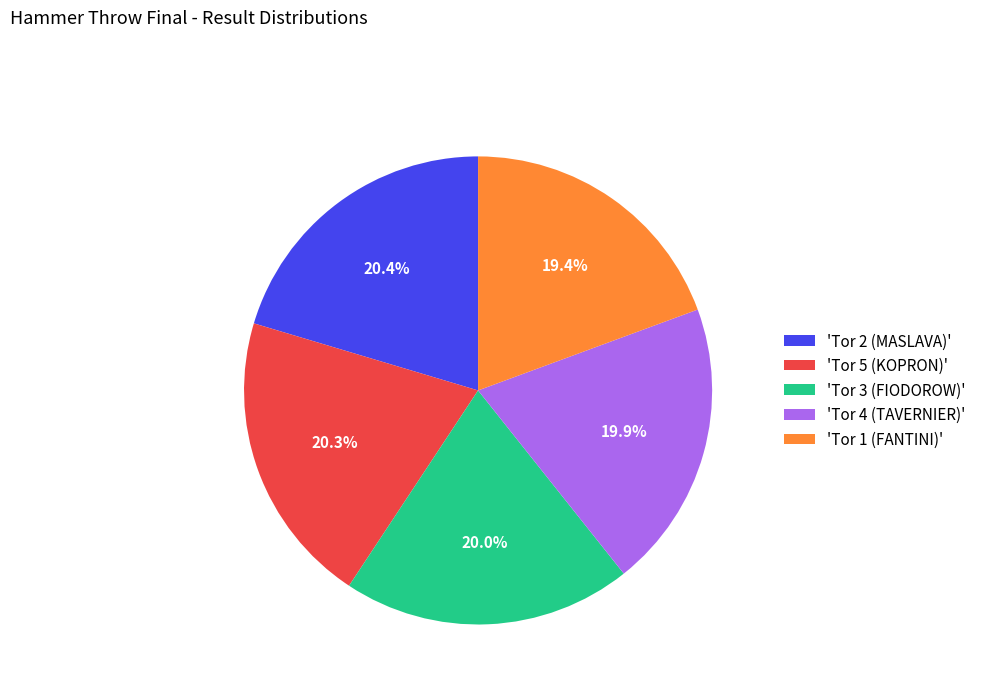

What is the total percentage of 'Tor 4 (TAVERNIER)' and 'Tor 1 (FANTINI)'?

39.3%